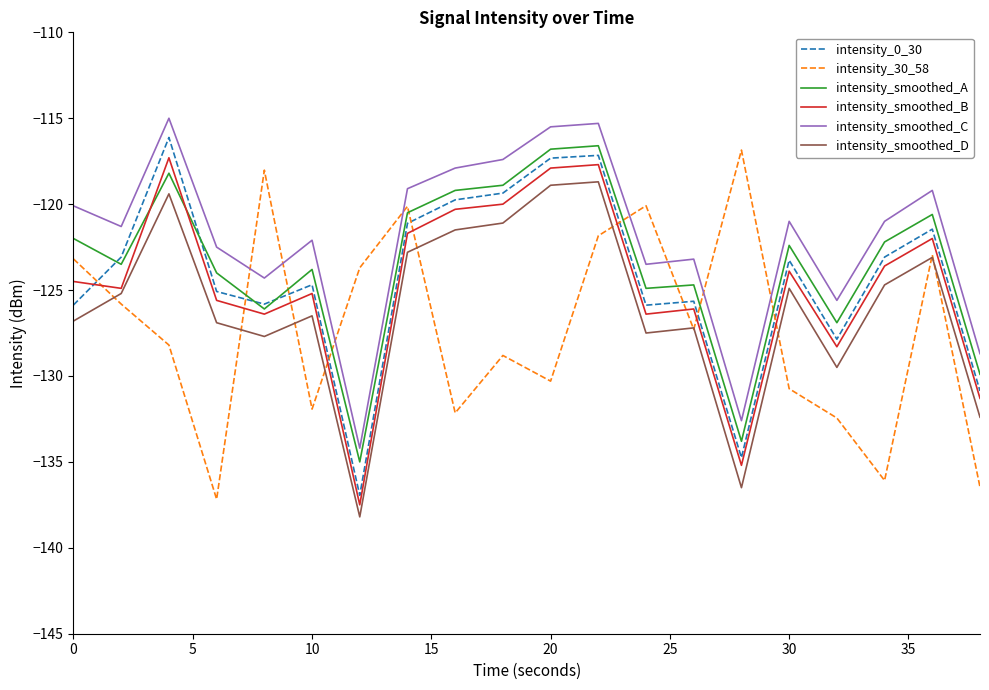

Which series has the largest total across all categories?

intensity_smoothed_C